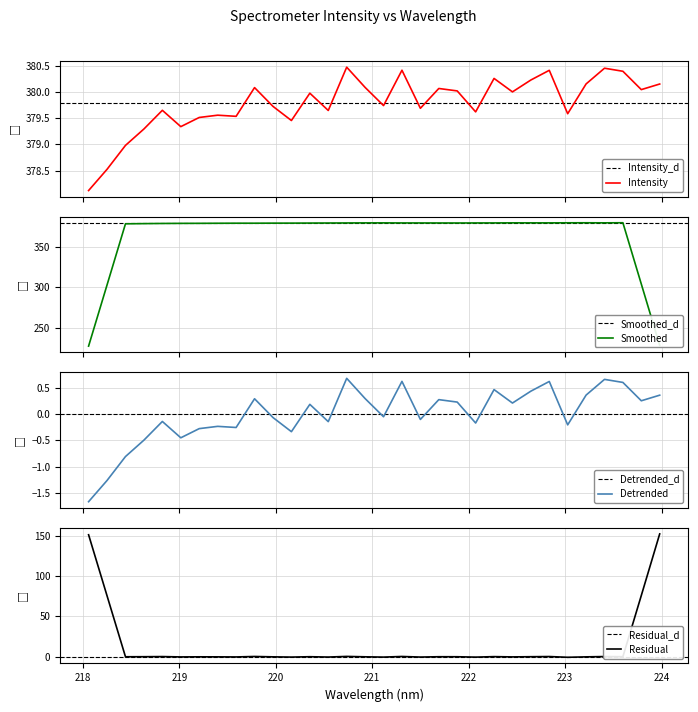

Which label corresponds to the largest value in the chart?

220.7354